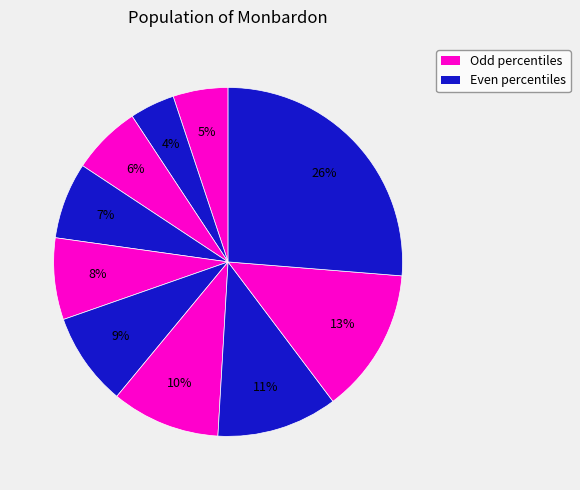

To the nearest percent, what is the average slice percentage?

10%